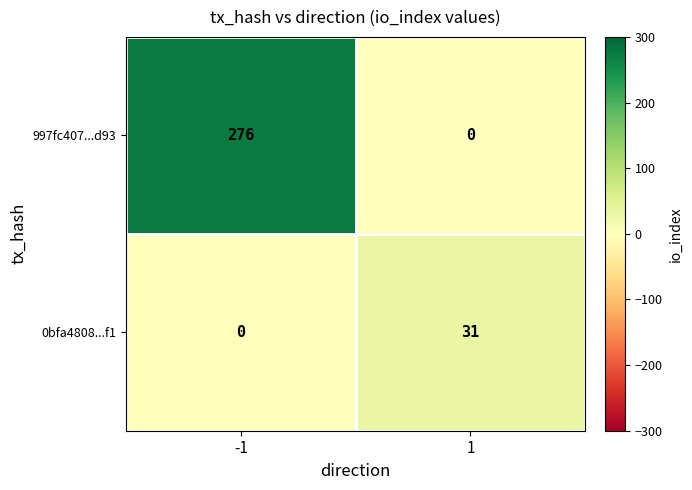

Which series changed the most between -1 and 1?

997fc407...d93